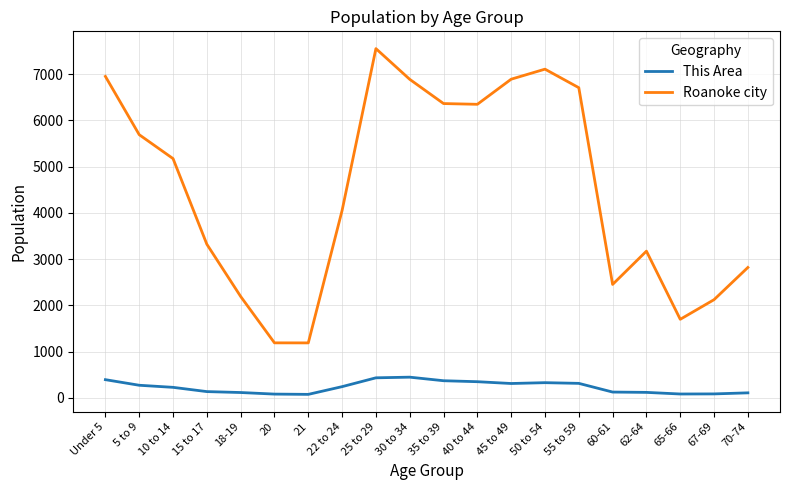

True or false: This Area and Roanoke city cross at least once.

False